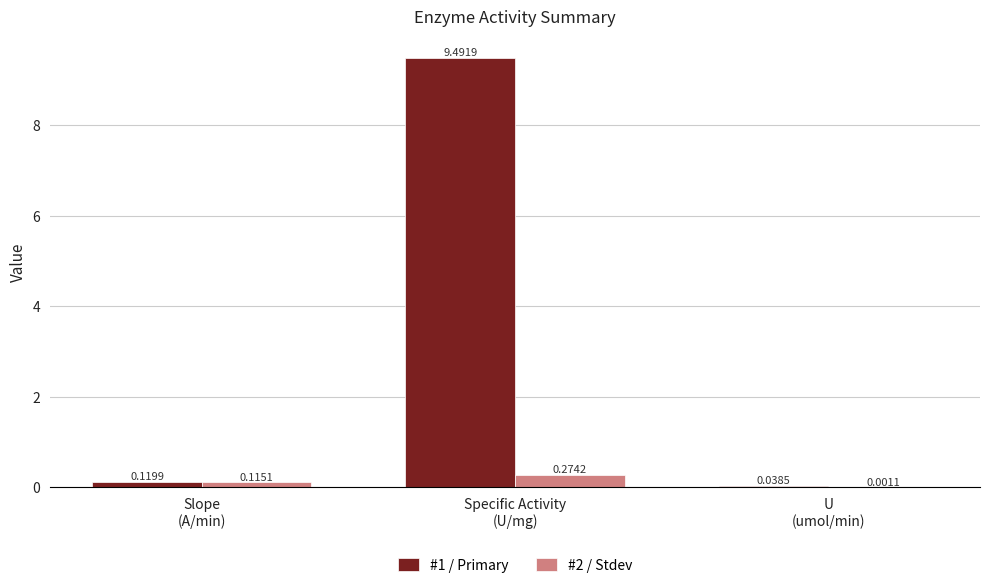

What is the sum of all #2 / Stdev values?

0.4